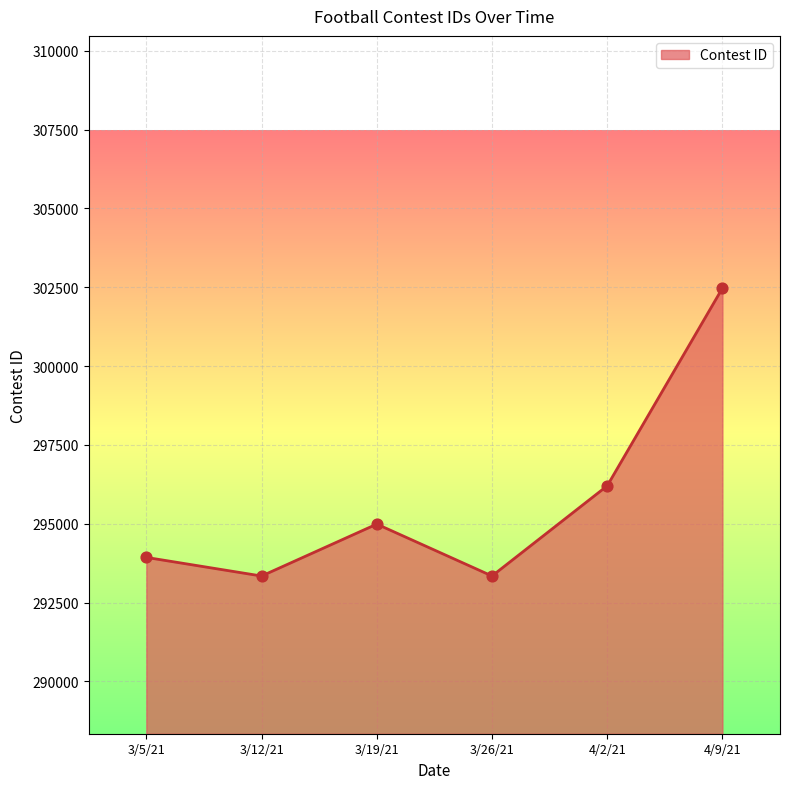

Approximately how many times larger is the value at 3/5/21 compared to 3/12/21?

1.0